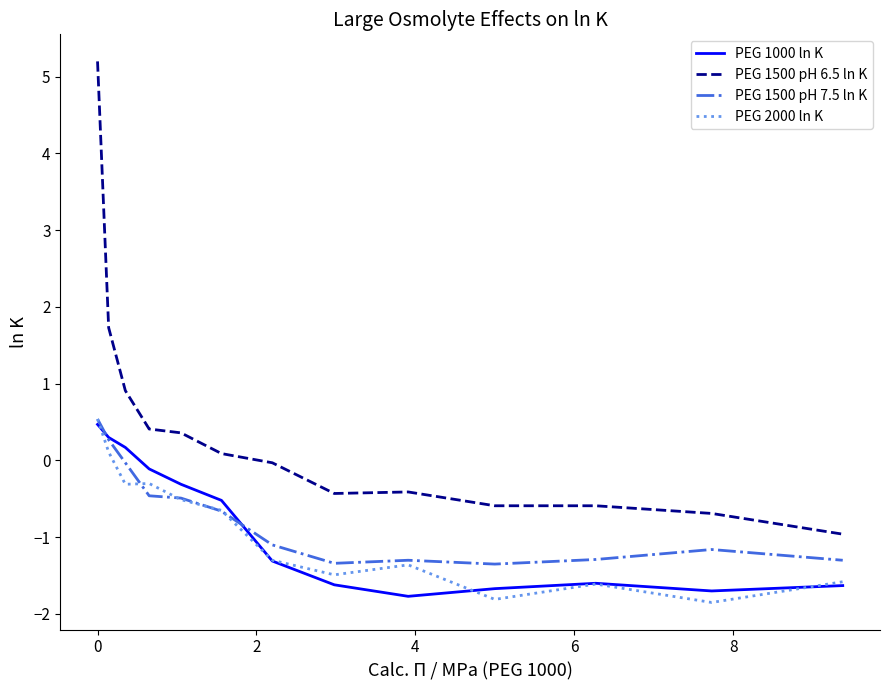

In PEG 1000 ln K, how many points are lower than both neighbors (excluding endpoints)?

2